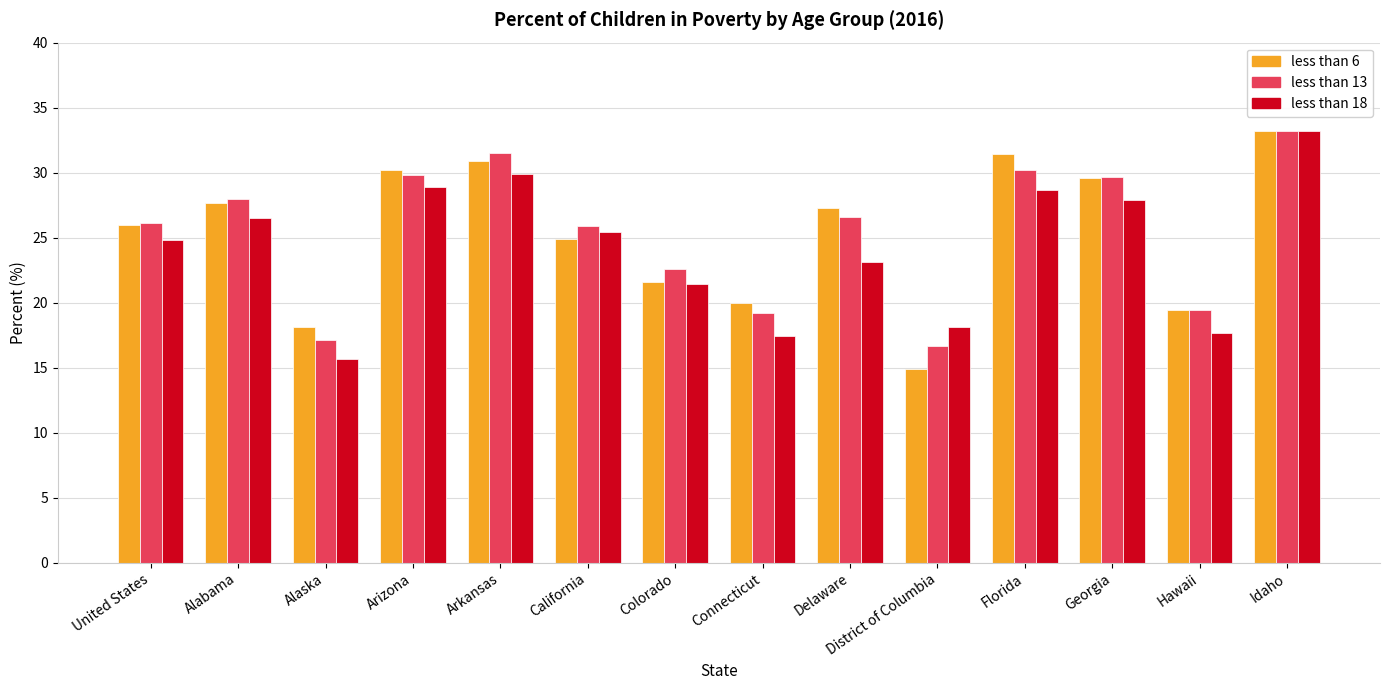

What is the greatest value displayed?

33.2